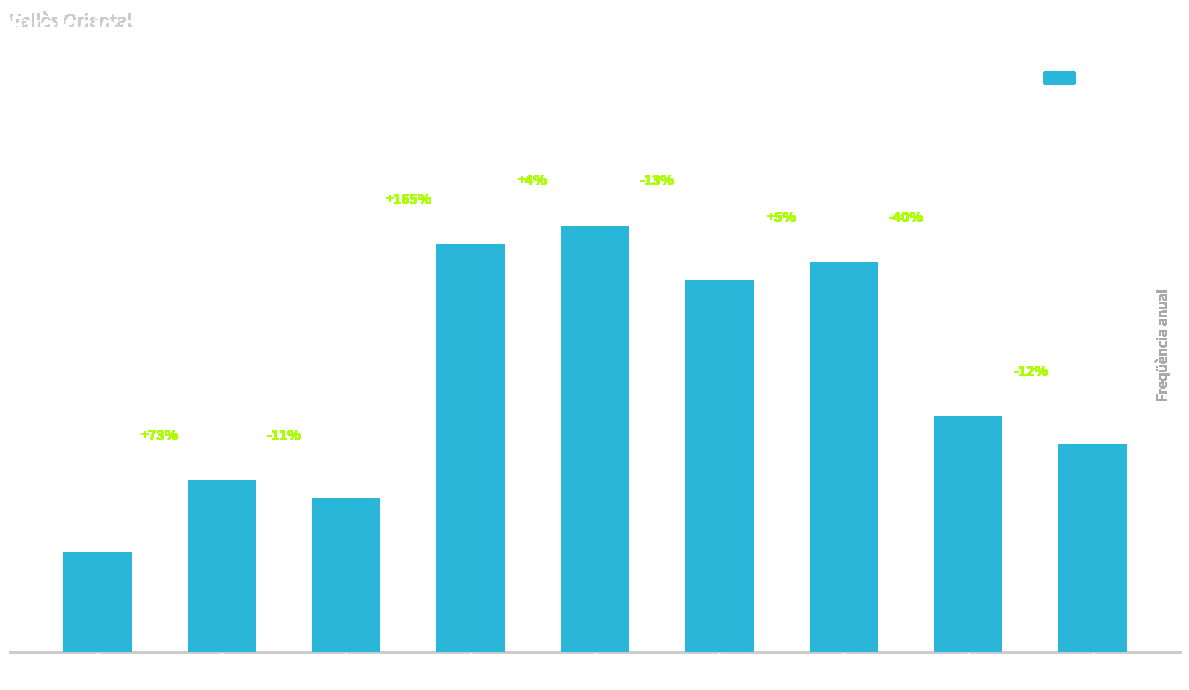

Rank the categories by value from highest to lowest.

2009, 2006, 2016, 2012, 2020, 2023, 2000, 2003, 1997